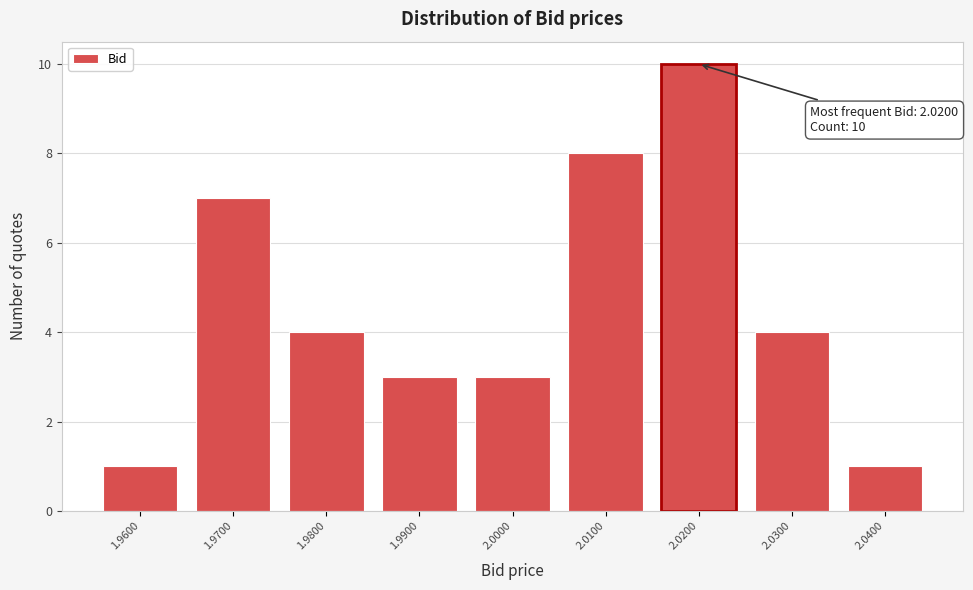

Reading left to right, list all the values displayed in this chart.

1.9600=1	1.9700=7	1.9800=4	1.9900=3	2.0000=3	2.0100=8	2.0200=10	2.0300=4	2.0400=1